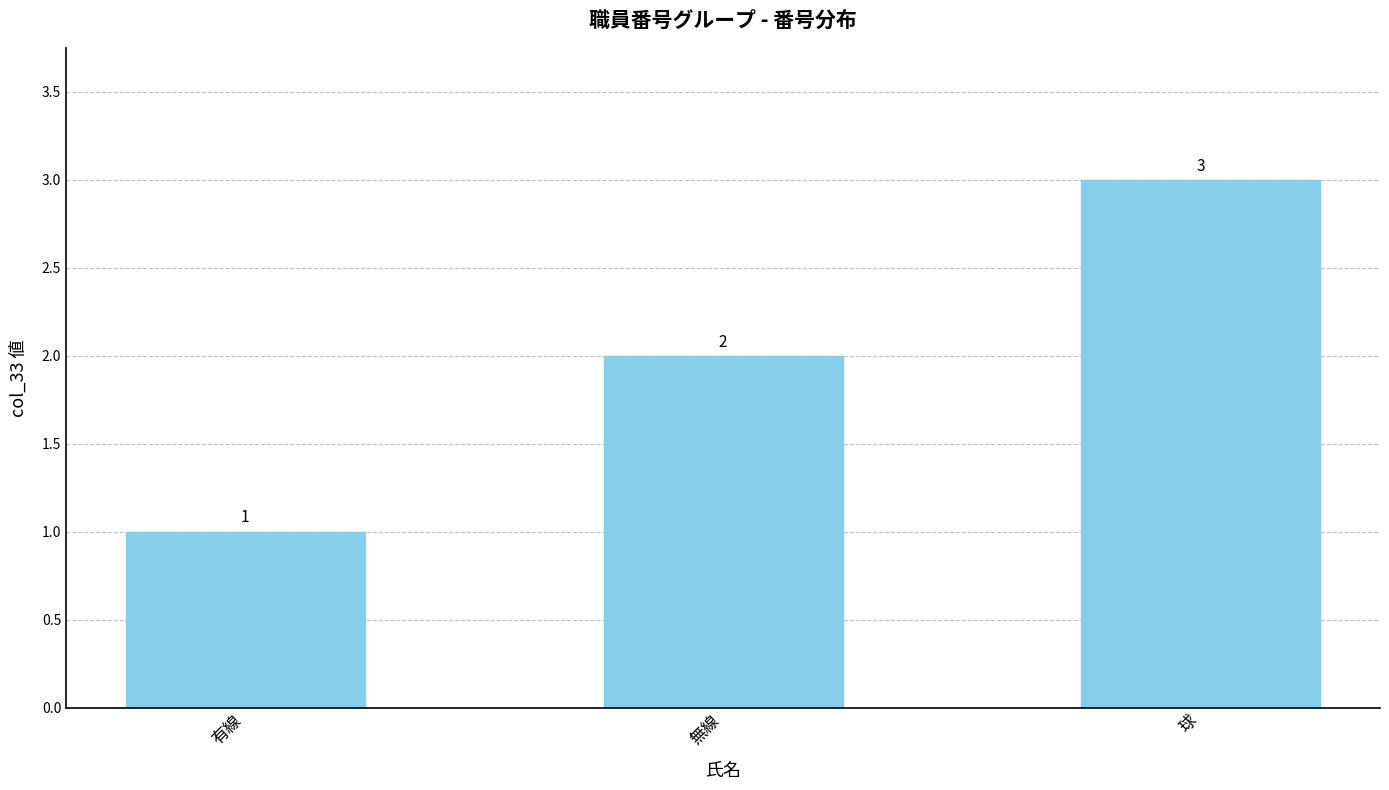

What is the label of the 3rd bar from the right?

有線